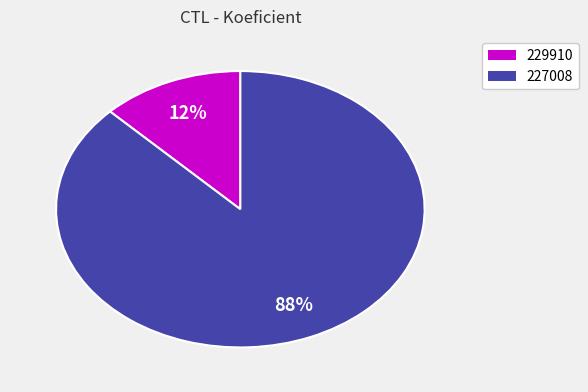

Rank the categories by value from lowest to highest.

229910, 227008